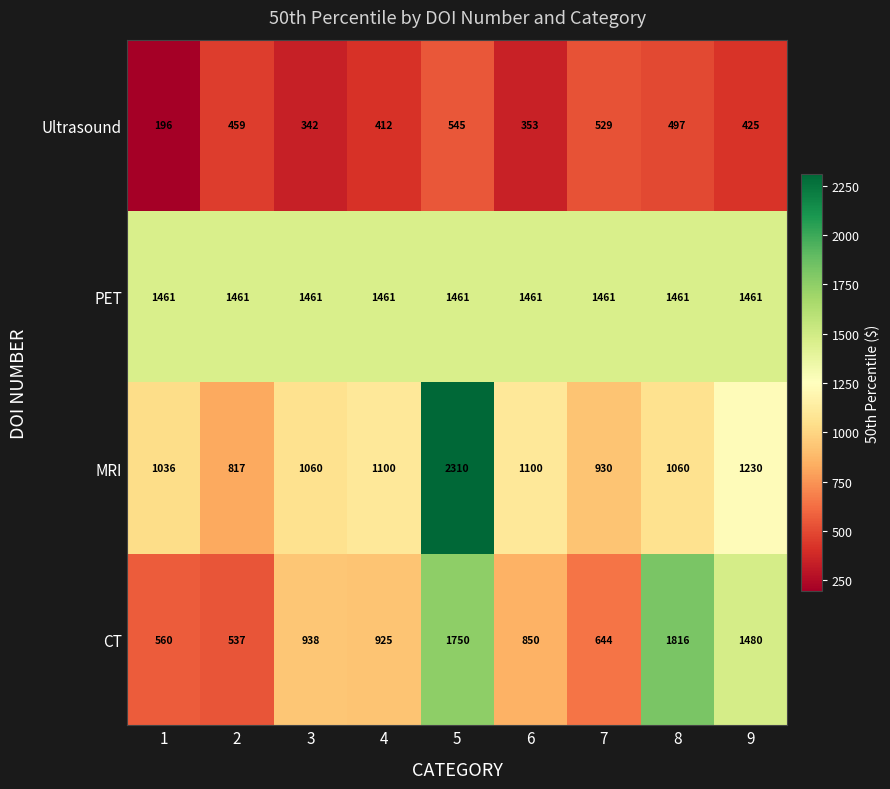

Where is Ultrasound nearest to the value 370?

6